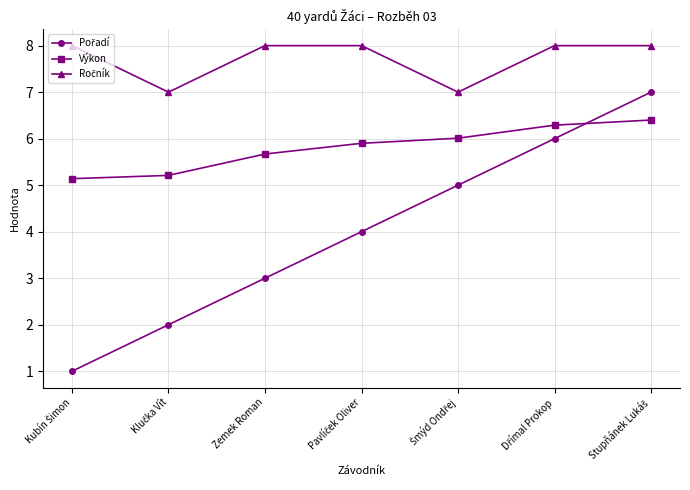

How many distinct data groups are displayed?

3